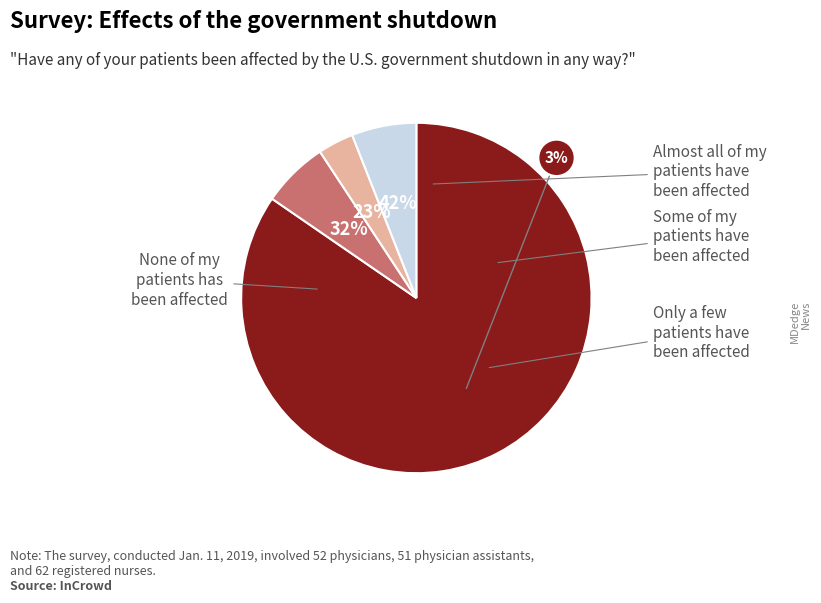

To the nearest percent, what percentage of the pie is 1360.0?

85%